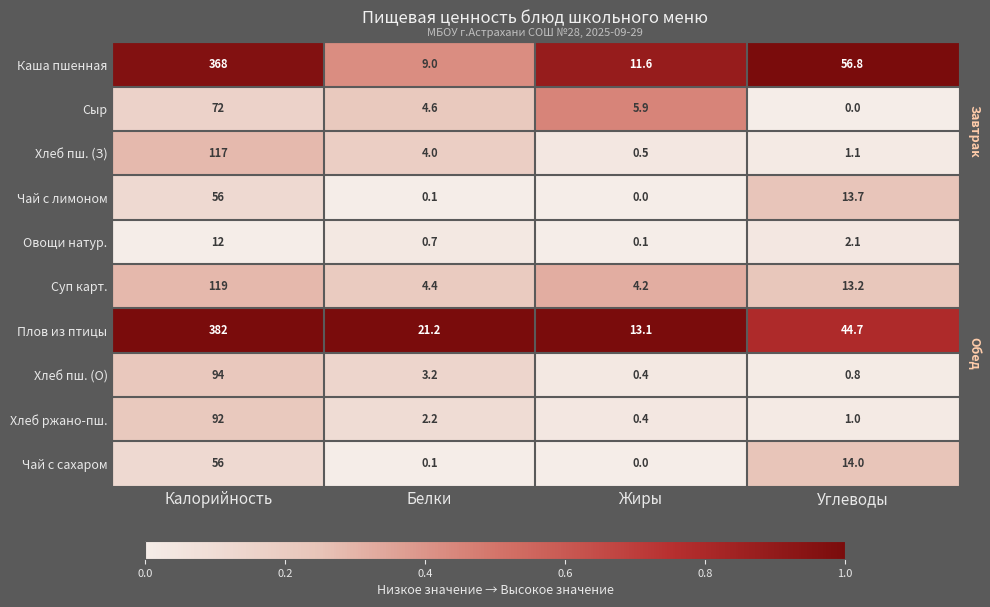

How many categories are shown in the chart?

4